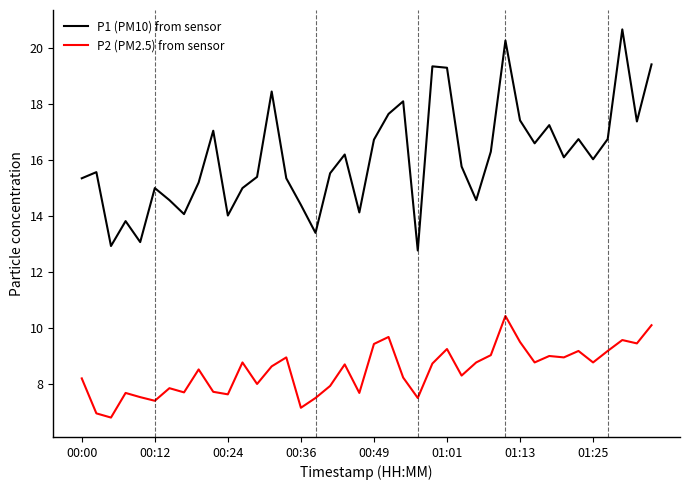

What is the smallest value displayed?

6.8